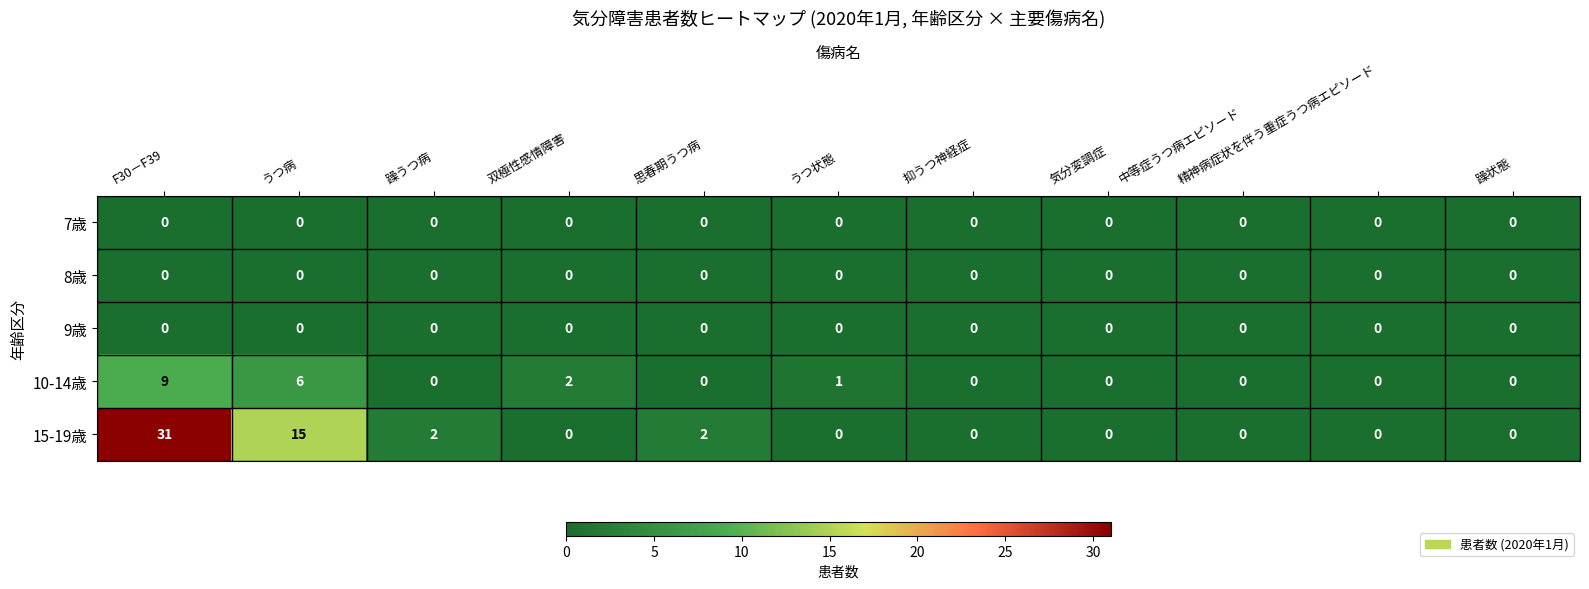

What is the highest value of the 10-14歳 series?

9